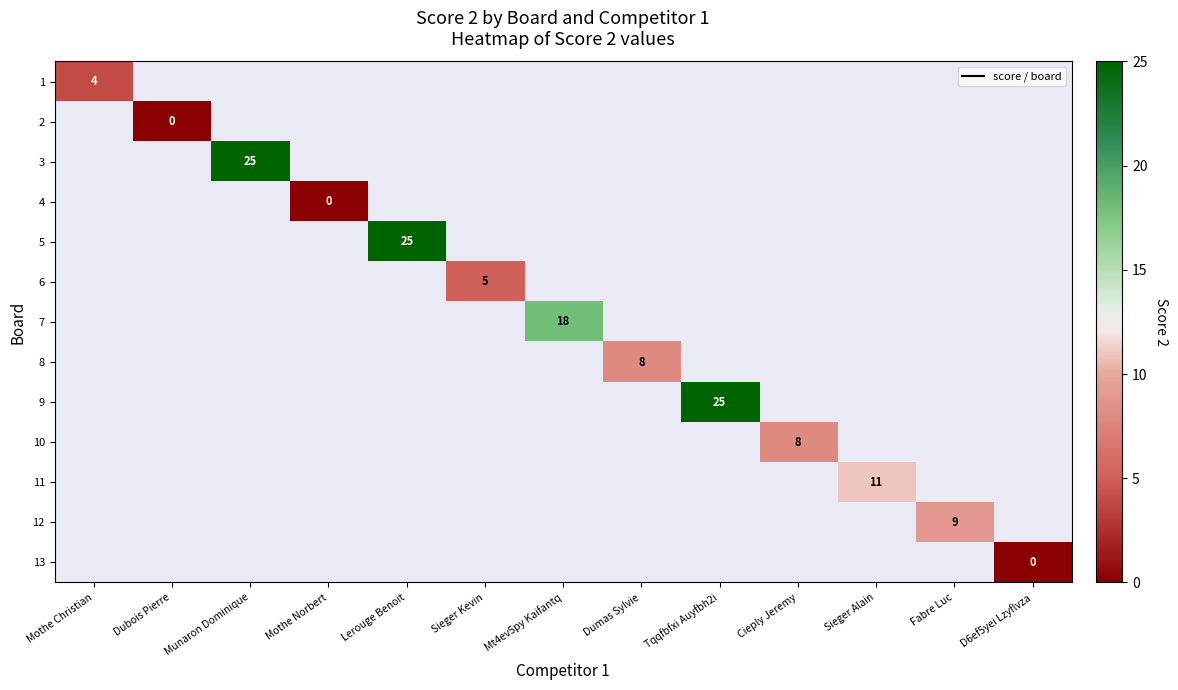

Which has a higher value, Mothe Norbert or Munaron Dominique?

Munaron Dominique